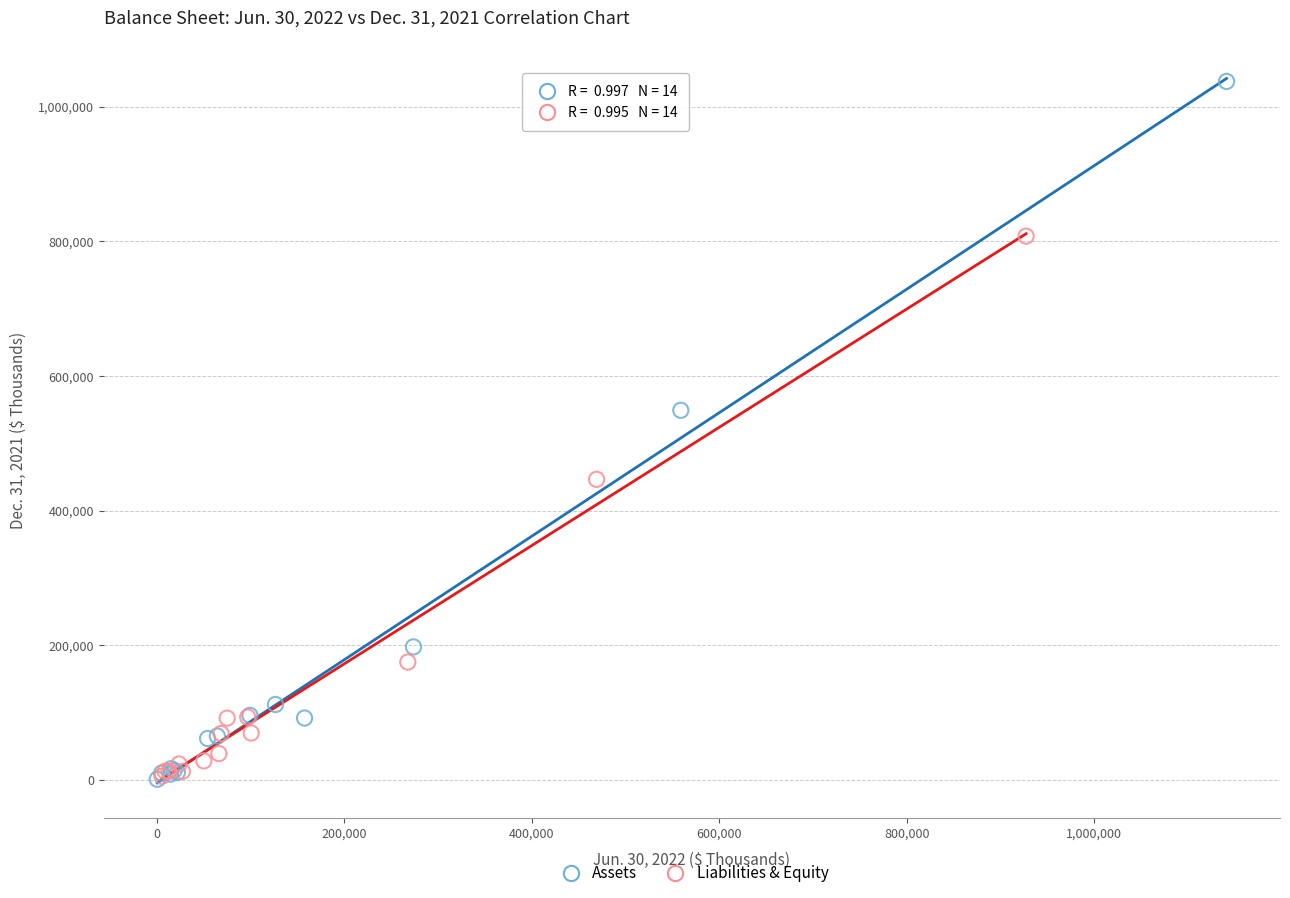

Which series contains the highest Y value?

Assets